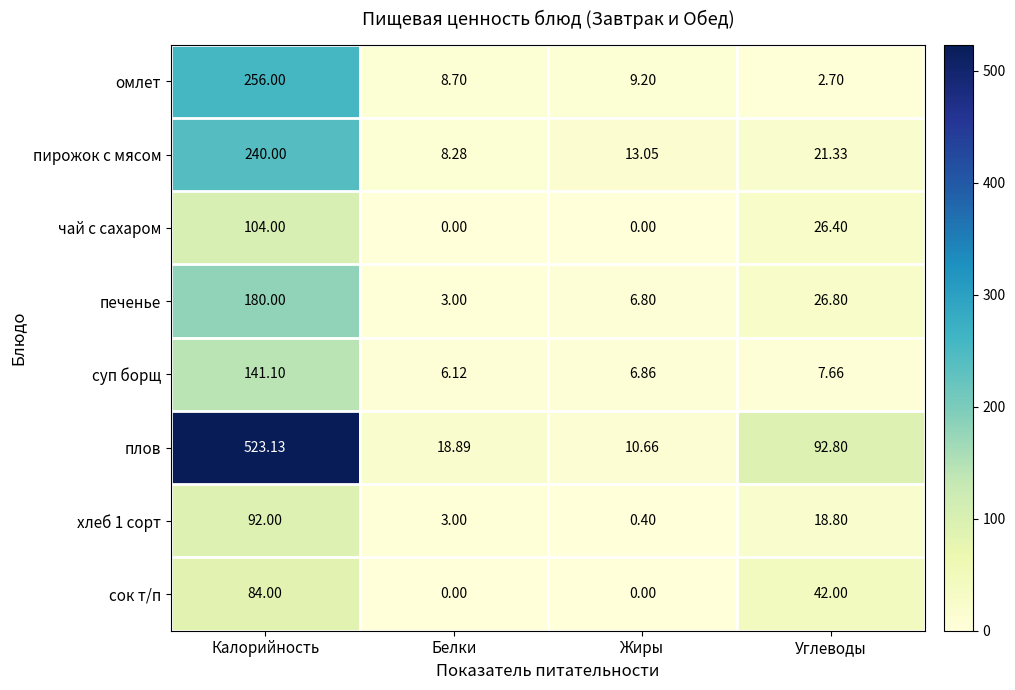

At which label does чай с сахаром first exceed 26?

Калорийность